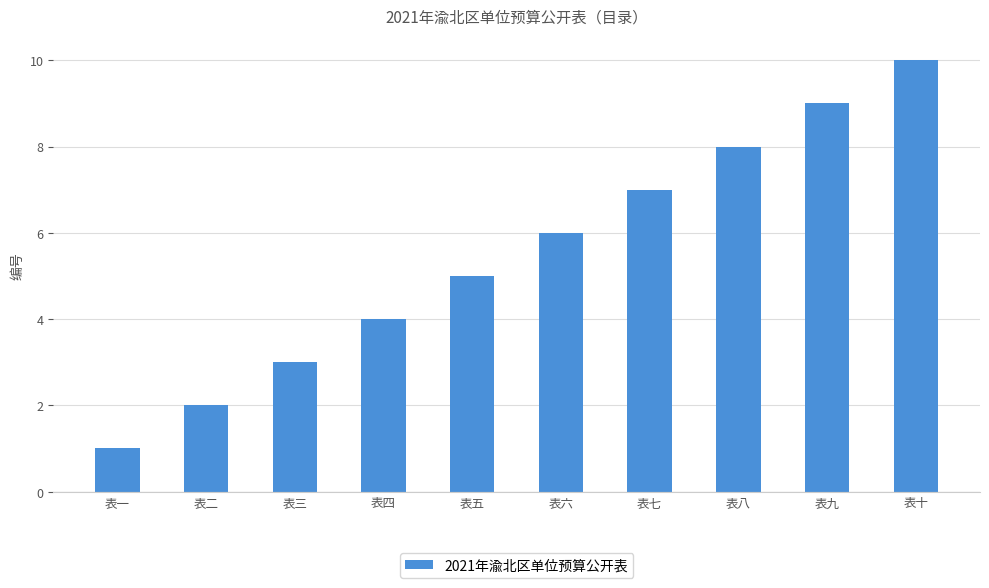

What position from the right is 表三?

8